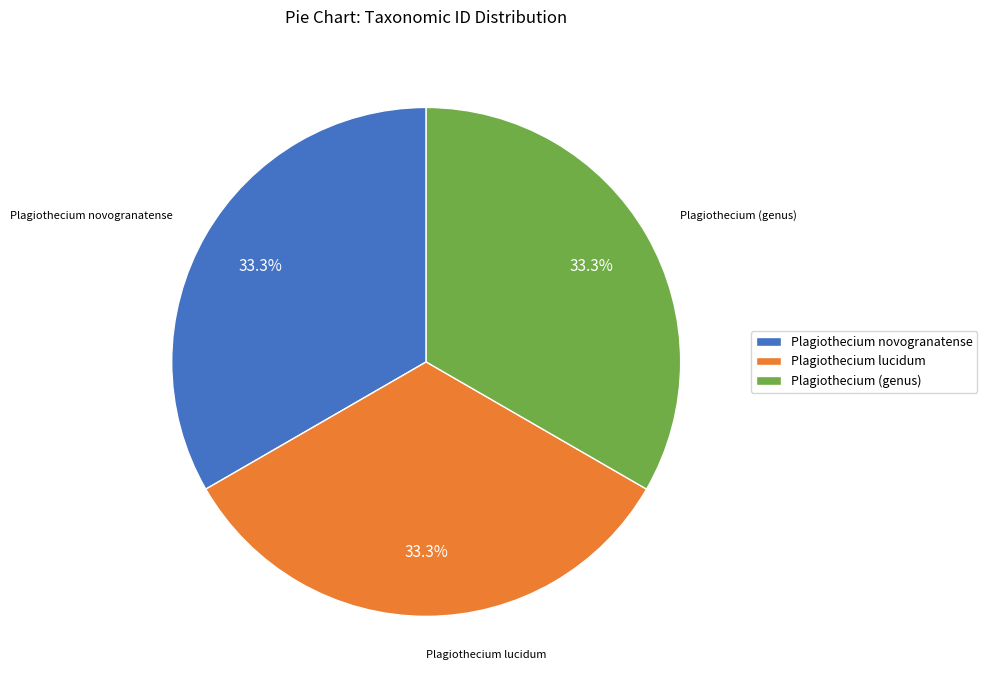

Is there a majority slice in this chart?

No